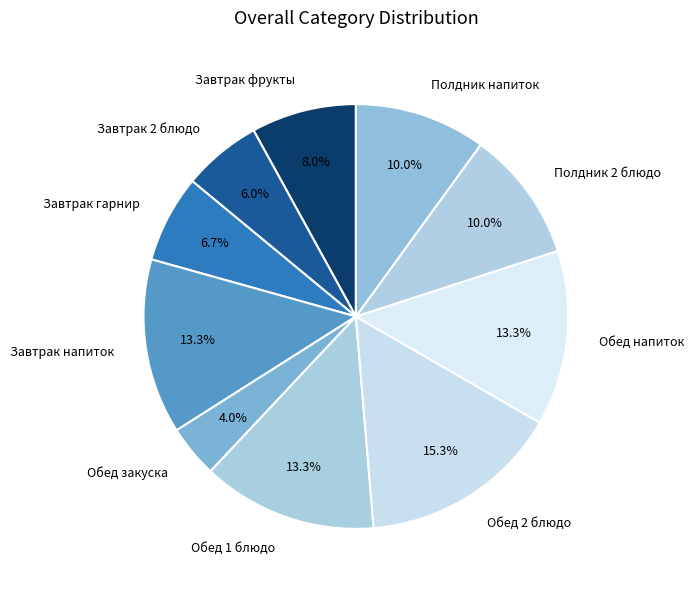

Combined, do Обед 1 блюдо and Завтрак гарнир account for over 50%?

No